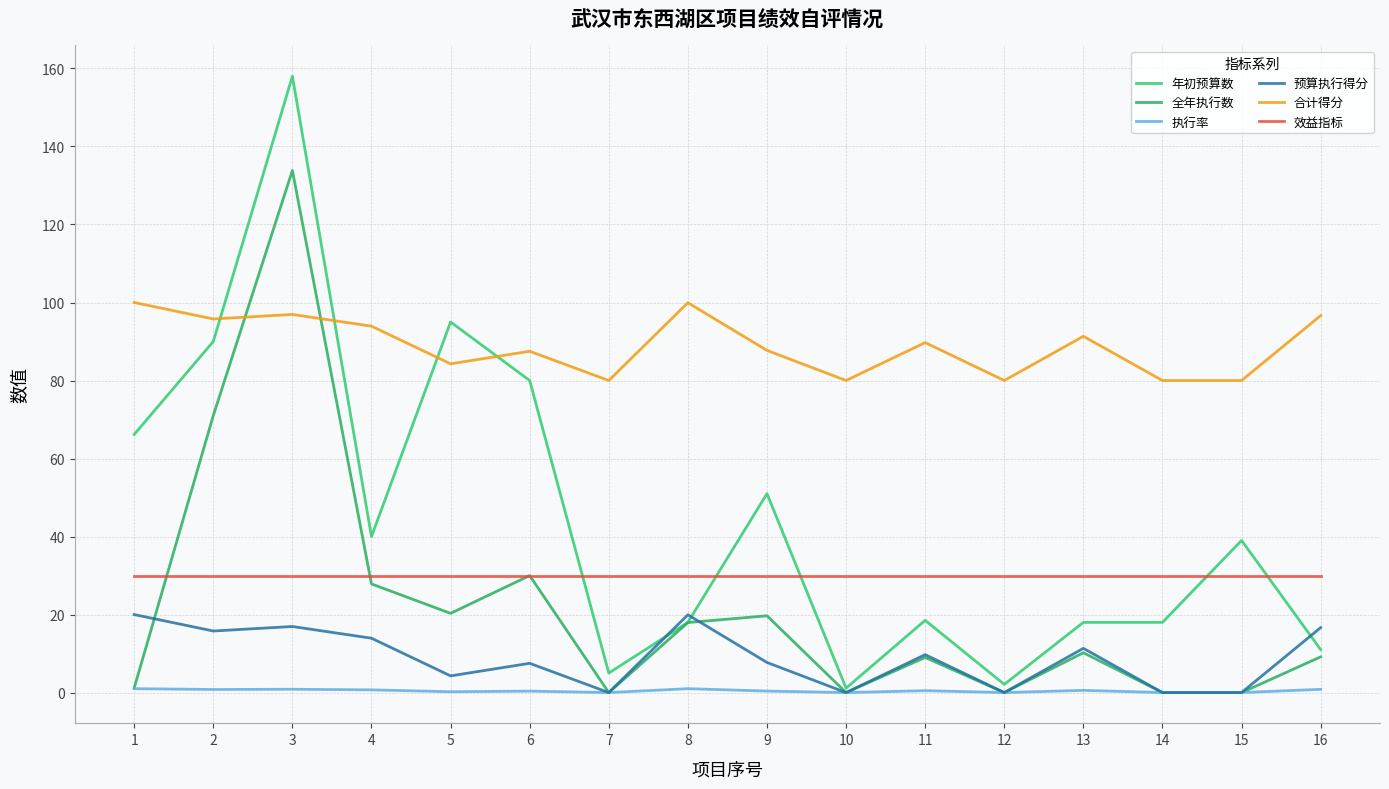

Reading left to right, extract all data points from this chart.

年初预算数: 66.2	90.0	158.0	40.0	95.0	80.0	5.0	18.0	51.0	1.1	18.5	2.1	18.0	18.0	39.0	11.0
全年执行数: 1.2	71.0	133.8	27.9	20.3	30.0	0.0	17.9	19.7	0.0	9.0	0.0	10.2	0.0	0.0	9.2
执行率: 1.0	0.8	0.8	0.7	0.2	0.4	0.0	1.0	0.4	0.0	0.5	0.0	0.6	0.0	0.0	0.8
预算执行得分: 20.0	15.8	16.9	13.9	4.3	7.5	0.0	19.9	7.7	0.0	9.7	0.0	11.3	0.0	0.0	16.6
合计得分: 100.0	95.8	96.9	93.9	84.3	87.5	80.0	99.9	87.7	80.0	89.7	80.0	91.3	80.0	80.0	96.7
效益指标: 30.0	30.0	30.0	30.0	30.0	30.0	30.0	30.0	30.0	30.0	30.0	30.0	30.0	30.0	30.0	30.0